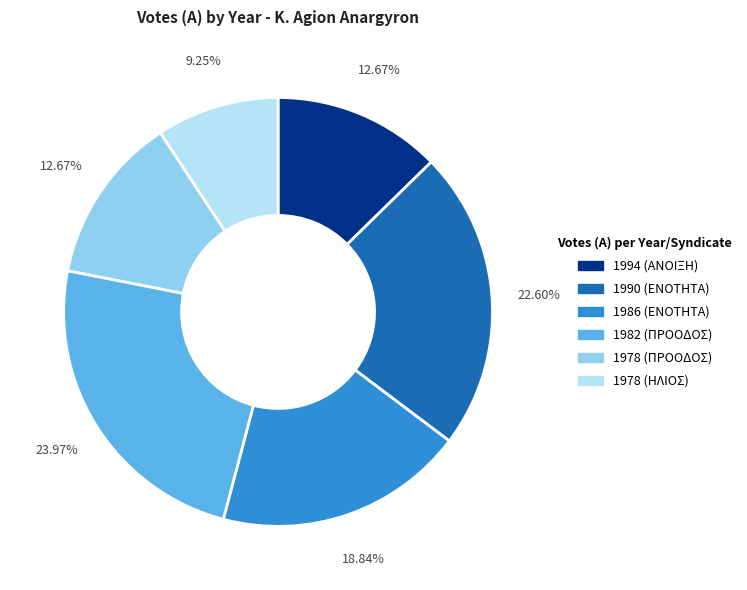

What is the ratio of the value at 1978 (ΗΛΙΟΣ) to the value at 1982 (ΠΡΟΟΔΟΣ)?

0.4